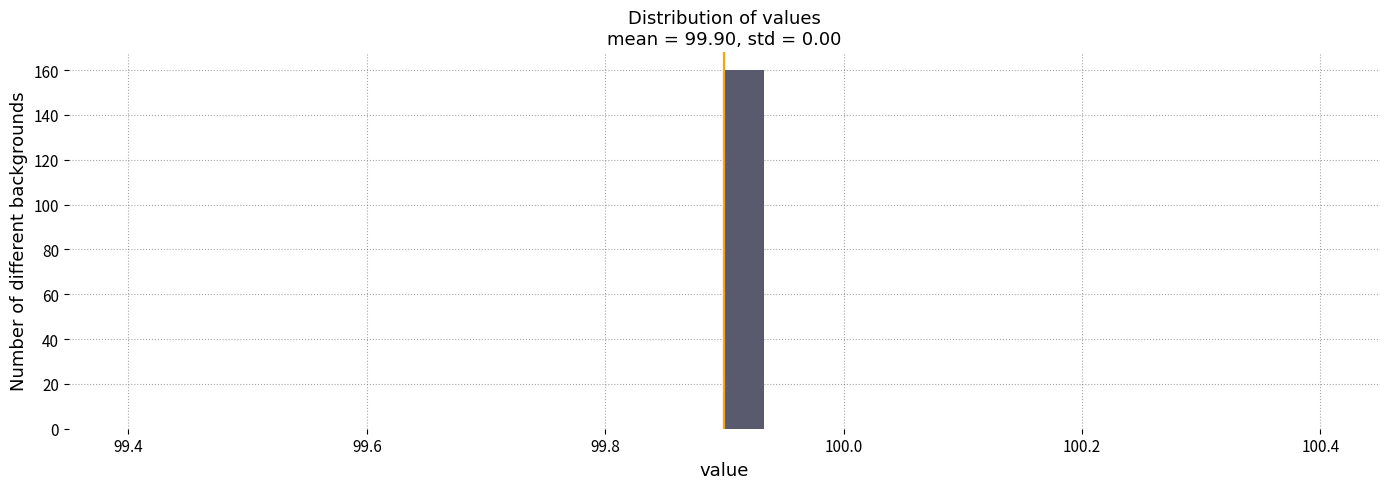

Read against the x-axis, roughly where is the centre of the tallest bar?

99.92